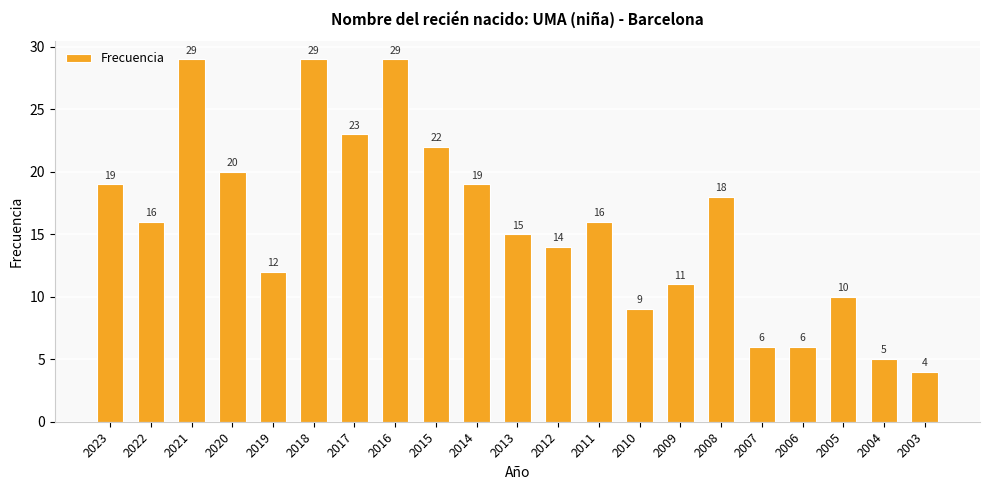

What is the ratio of the value at 2017 to the value at 2013?

1.5